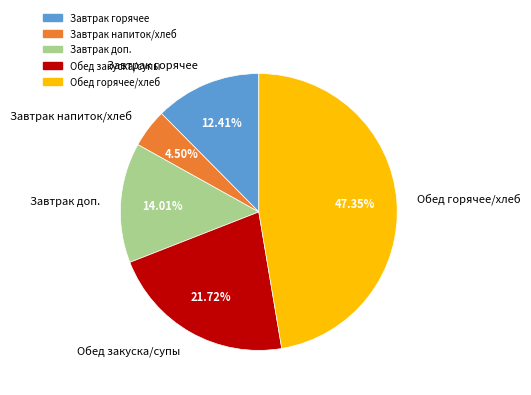

How many segments does this pie chart have?

5